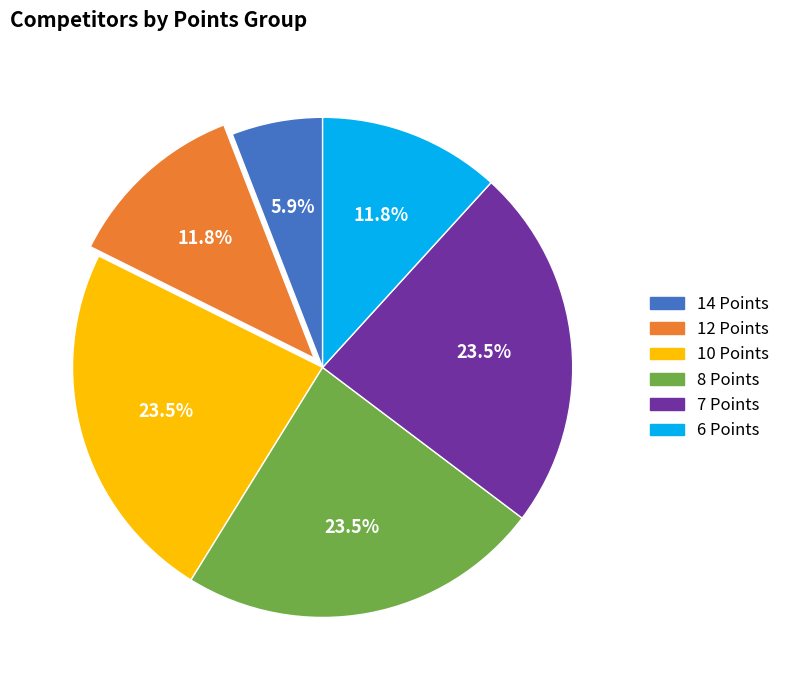

Is it true that 14 Points is 6% of the pie?

True